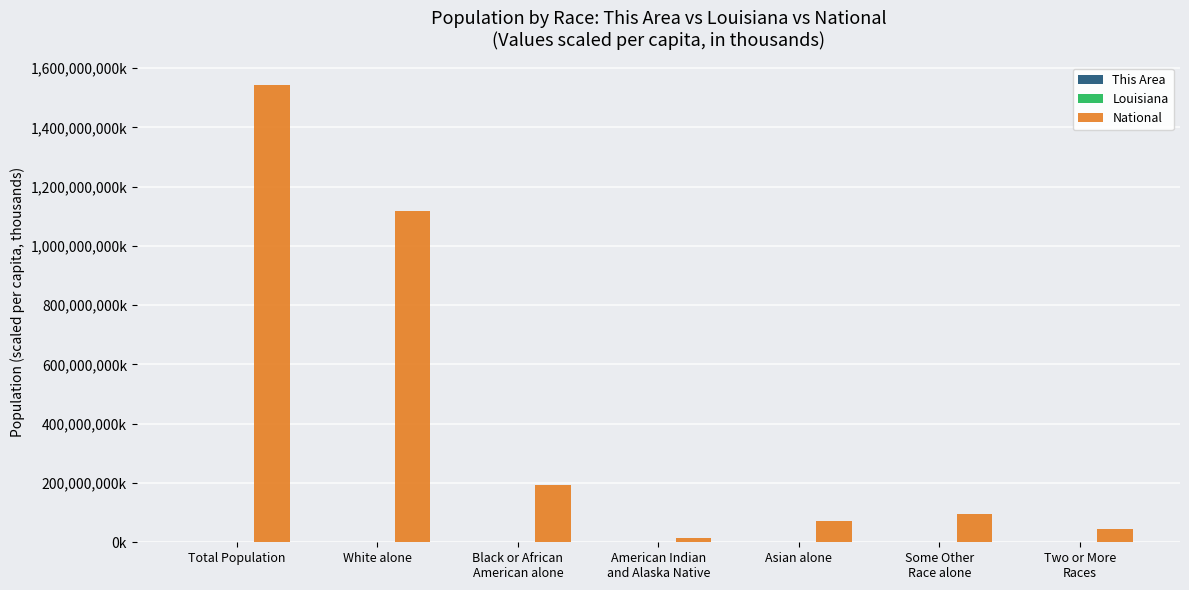

At how many categories does at least one series exceed 1414913267?

1